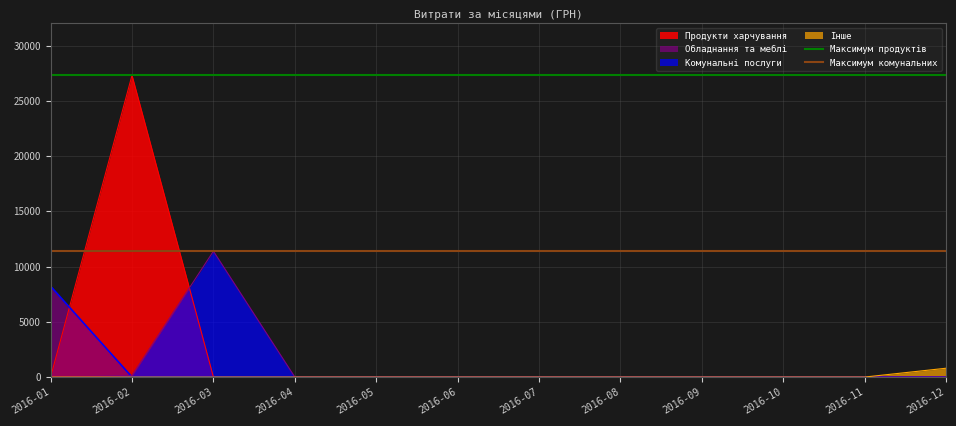

What is the value of the Максимум комунальних point at the 2nd from the left?

11392.1